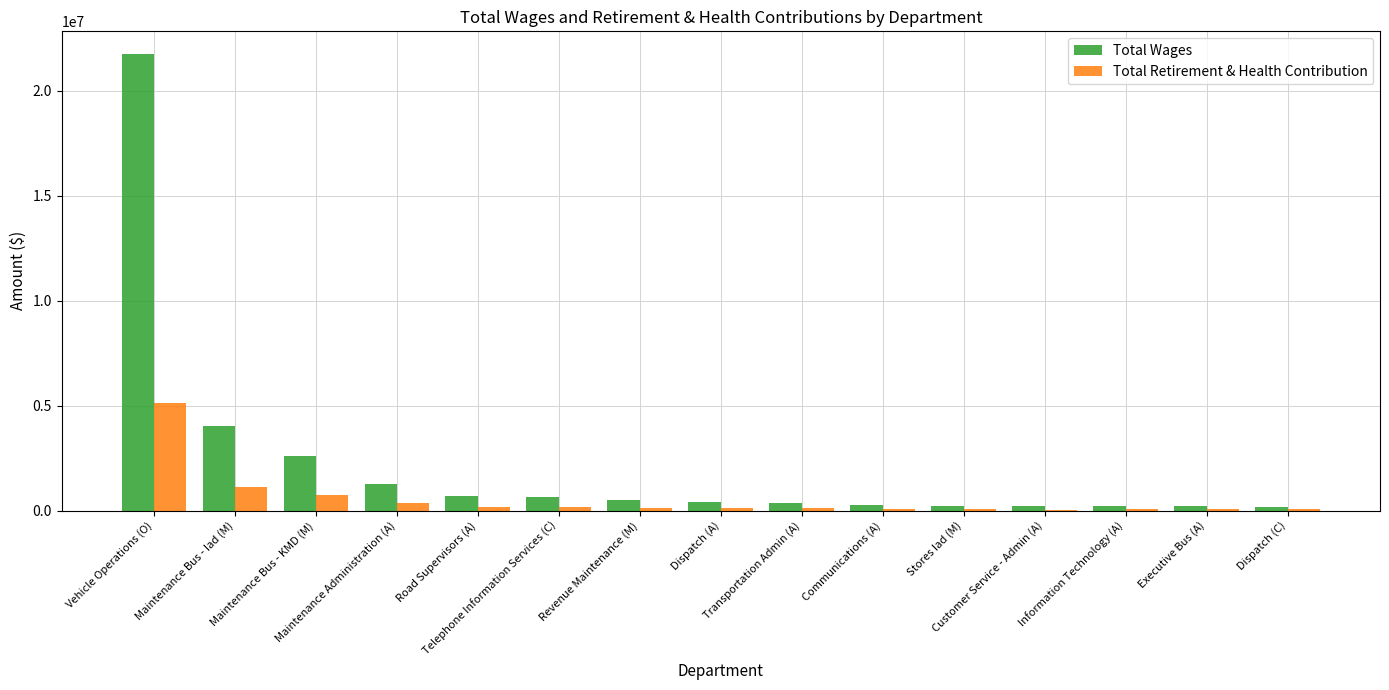

What is the maximum value shown in the chart?

21756041